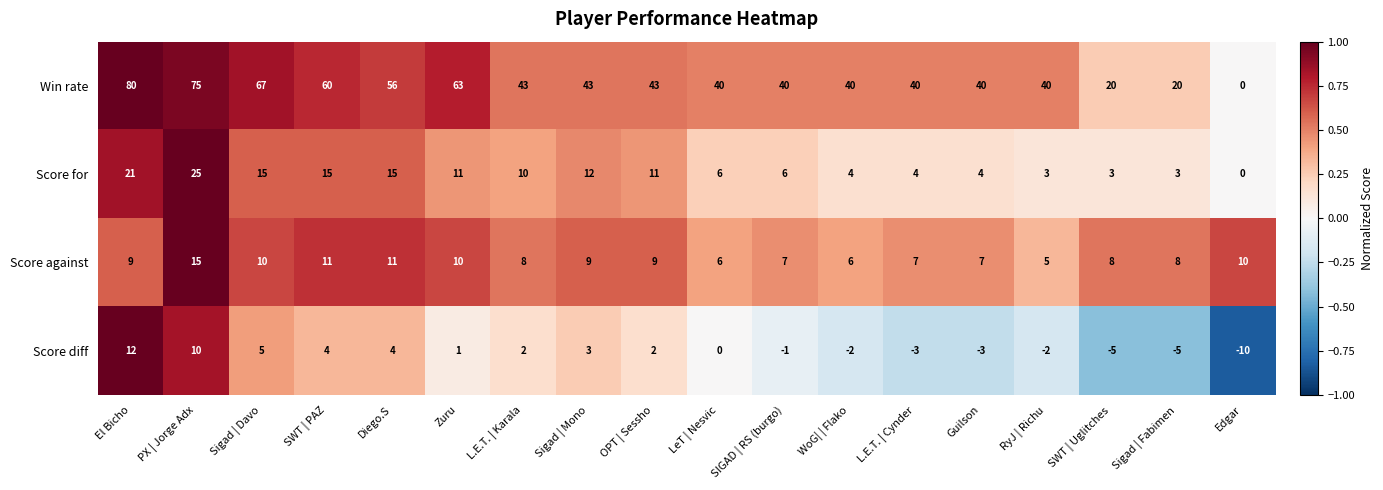

What is the total value across all series at SIGAD | RS (burgo)?

52